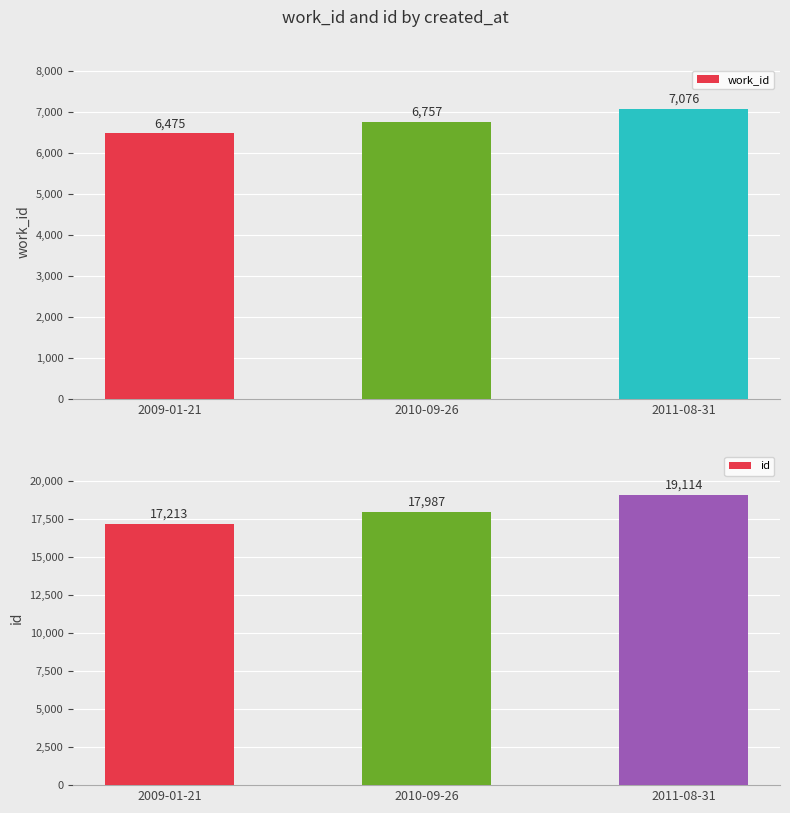

List the series in order of their overall mean, lowest first.

work_id, id